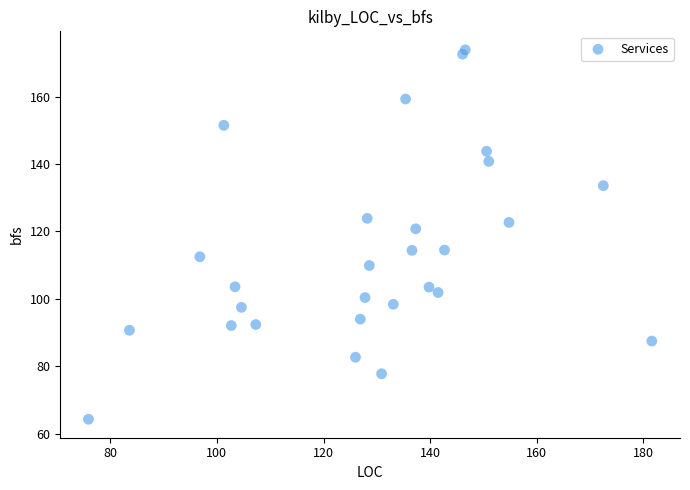

What Y value in the scatter plot is closest to 119?

120.8